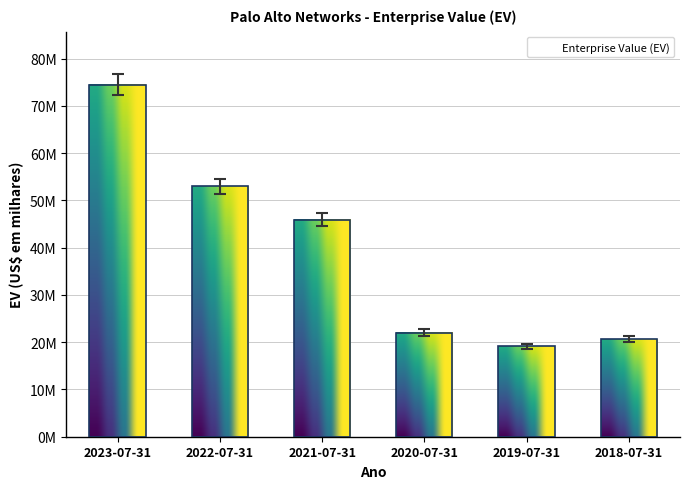

What is the sum of all values?

228160115.6